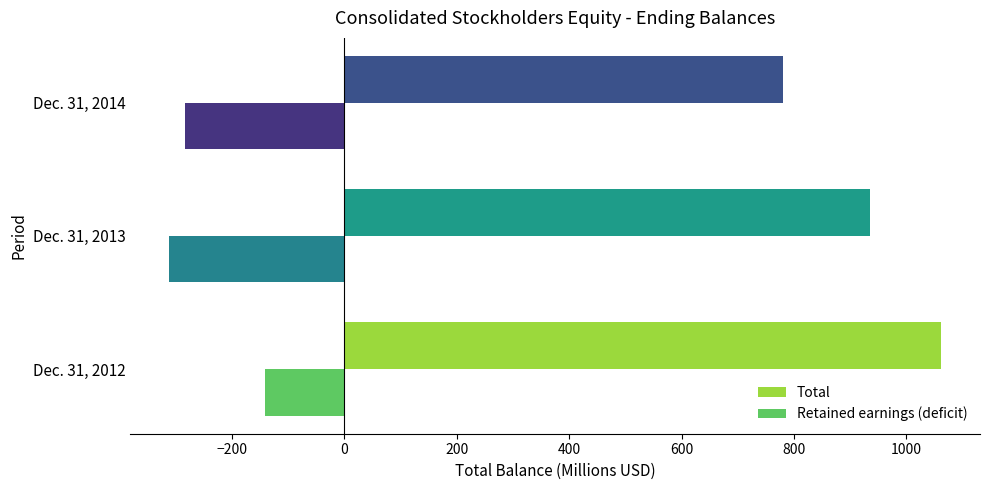

What is the average value of the Total series?

926.1